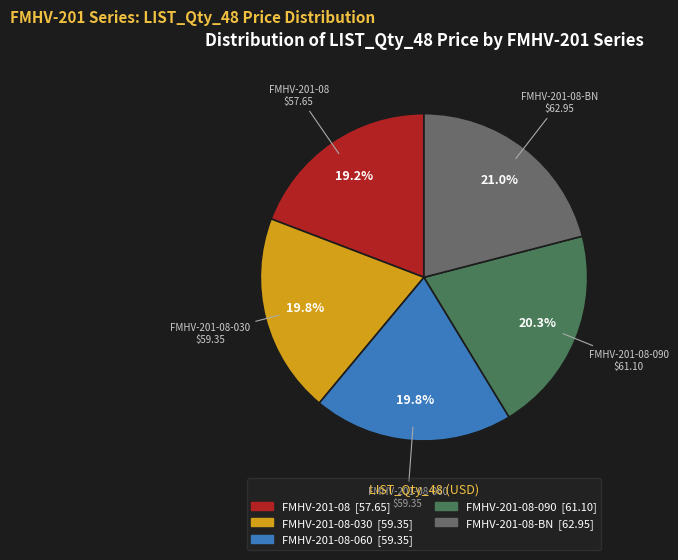

To the nearest percent, what is the average slice percentage?

20%